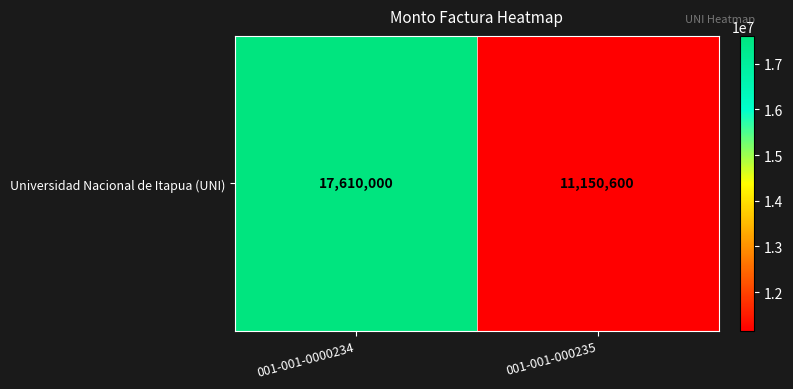

What is the difference between the maximum and minimum values?

6459400